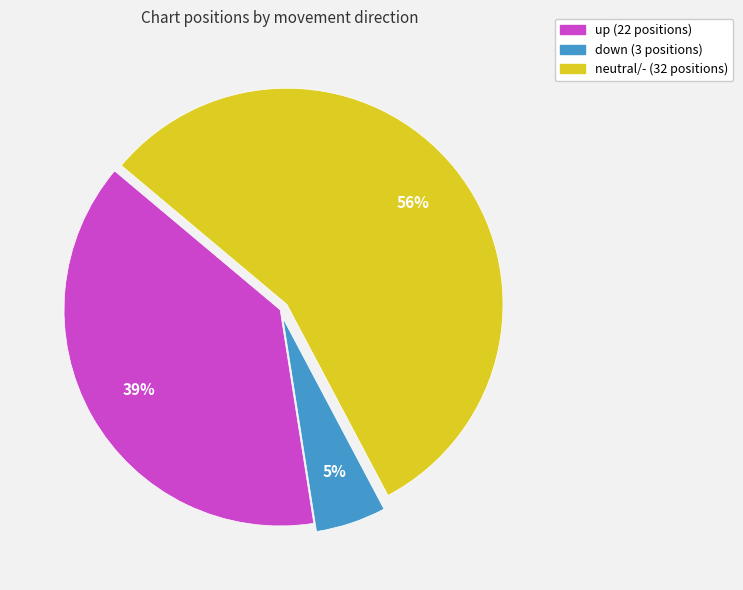

To the nearest percent, what is the average slice percentage?

33%